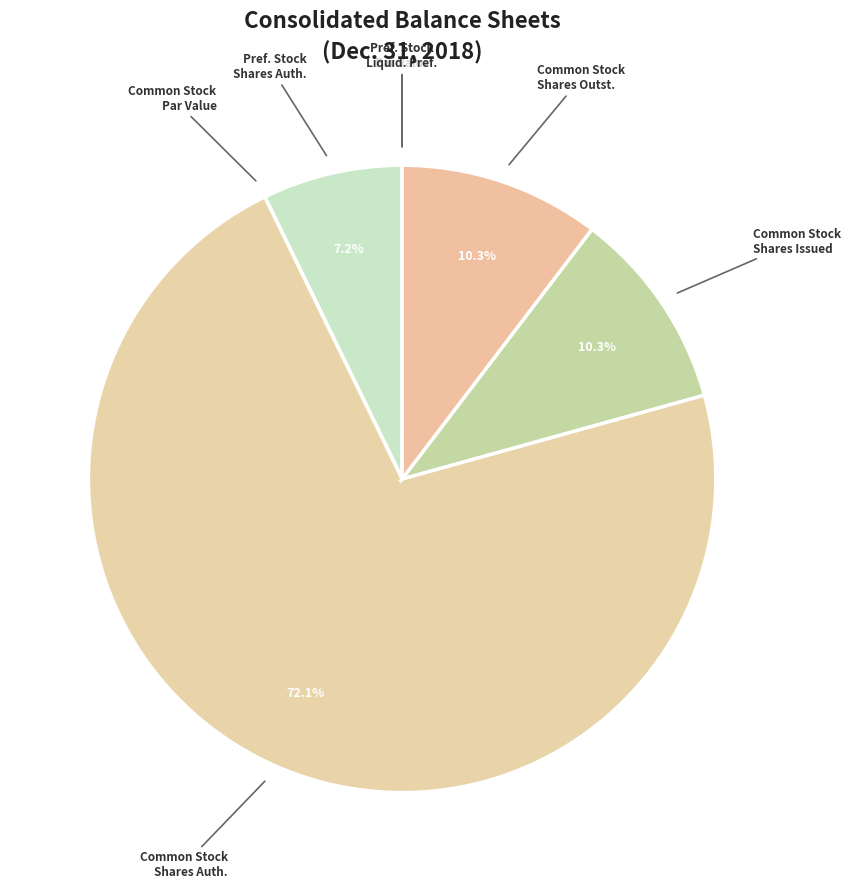

To the nearest percent, what is the difference between the largest and smallest slice percentages?

72%